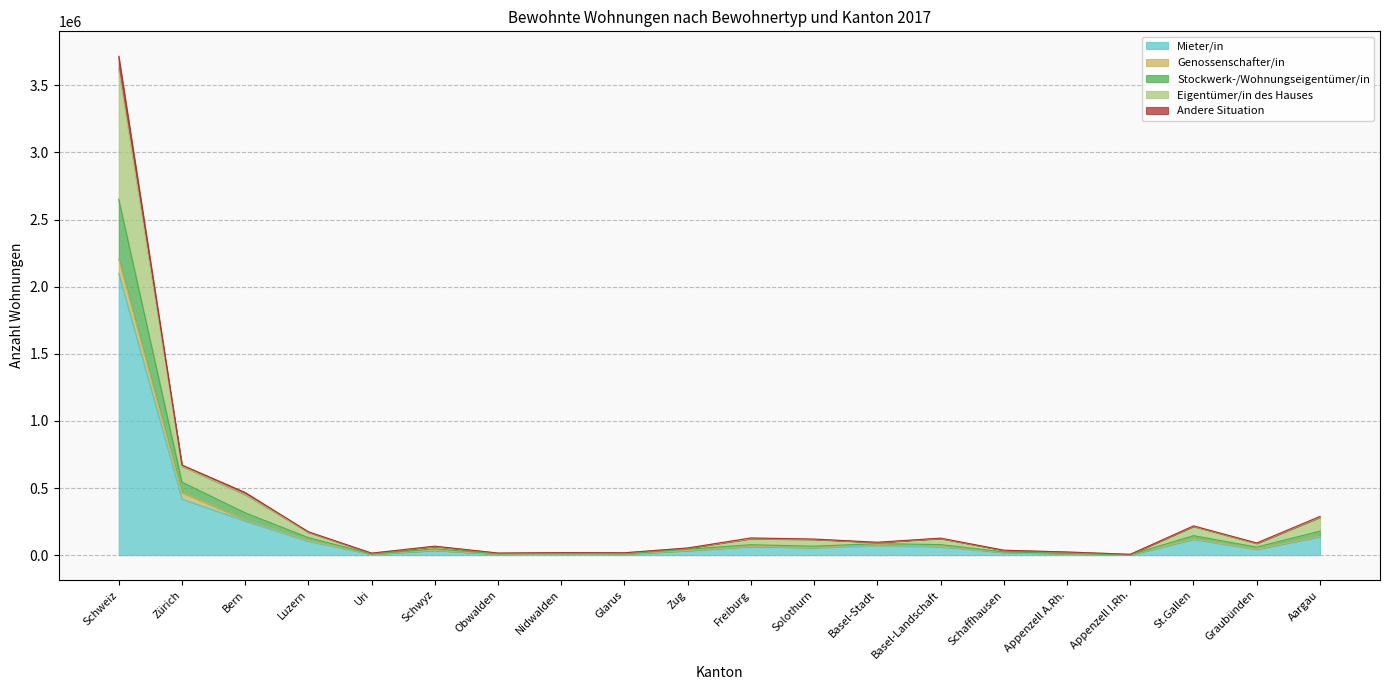

What is the difference between the maximum and minimum values in the Mieter/in series?

2095254